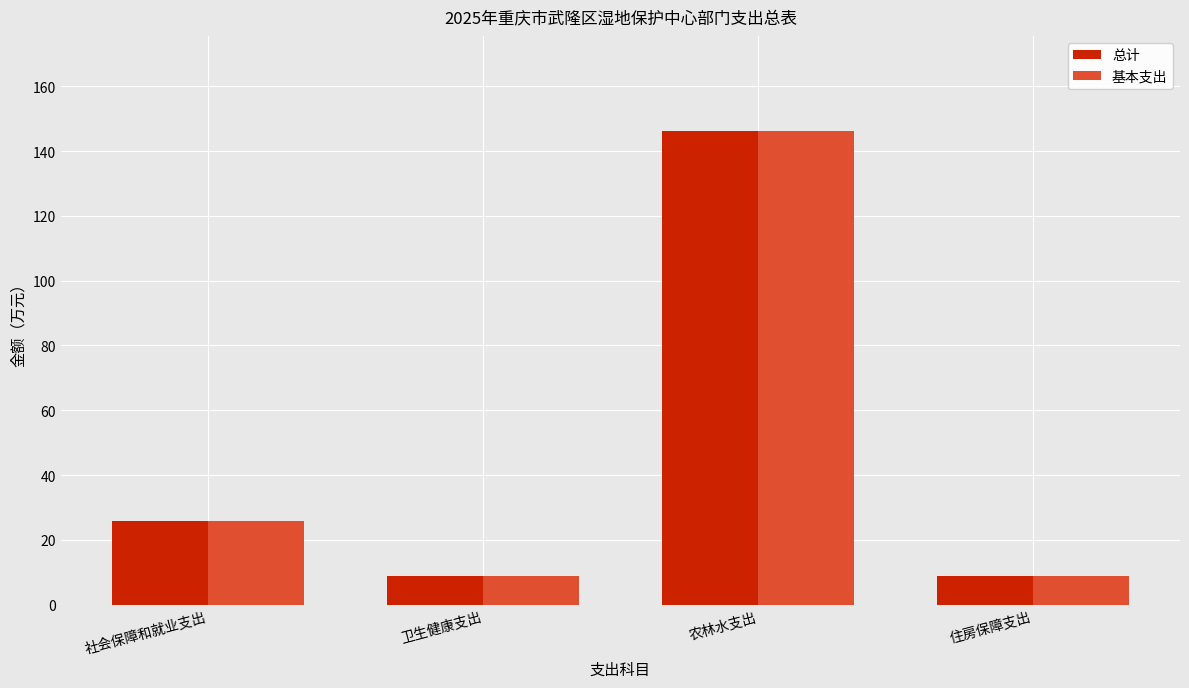

Reading left to right, extract all data points from this chart.

总计: 社会保障和就业支出=25.7	卫生健康支出=8.7	农林水支出=146.3	住房保障支出=8.7
基本支出: 社会保障和就业支出=25.7	卫生健康支出=8.7	农林水支出=146.3	住房保障支出=8.7